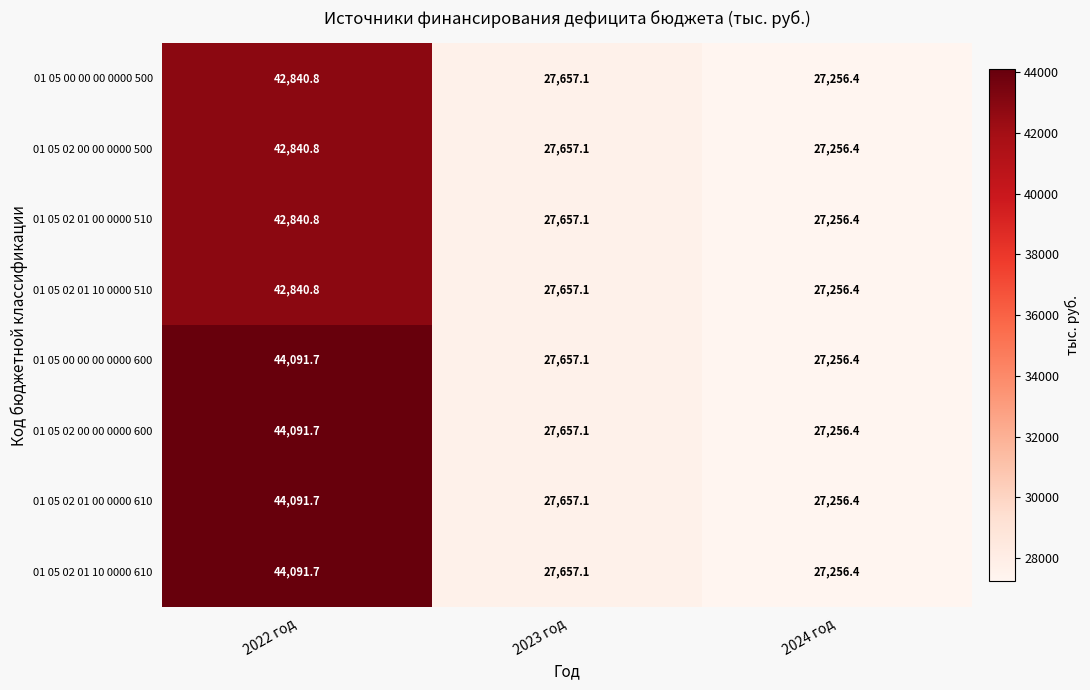

What is the spread (max minus min) of values at 2022 год?

1250.9